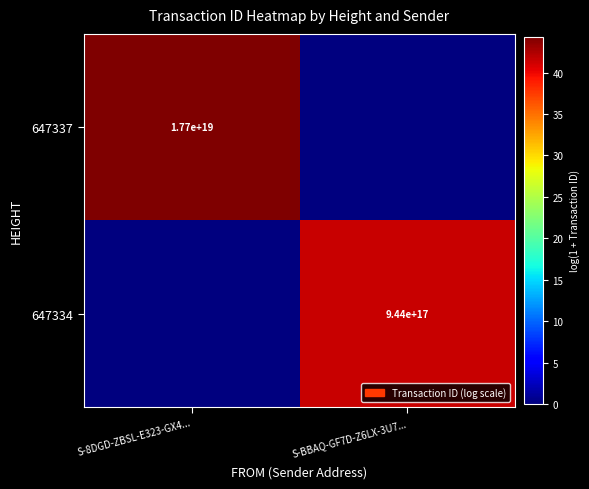

Is the value of 647337 at S-8DGD-ZBSL-E323-GX4... greater than the value of 647334 at S-BBAQ-GF7D-Z6LX-3U7...?

Yes